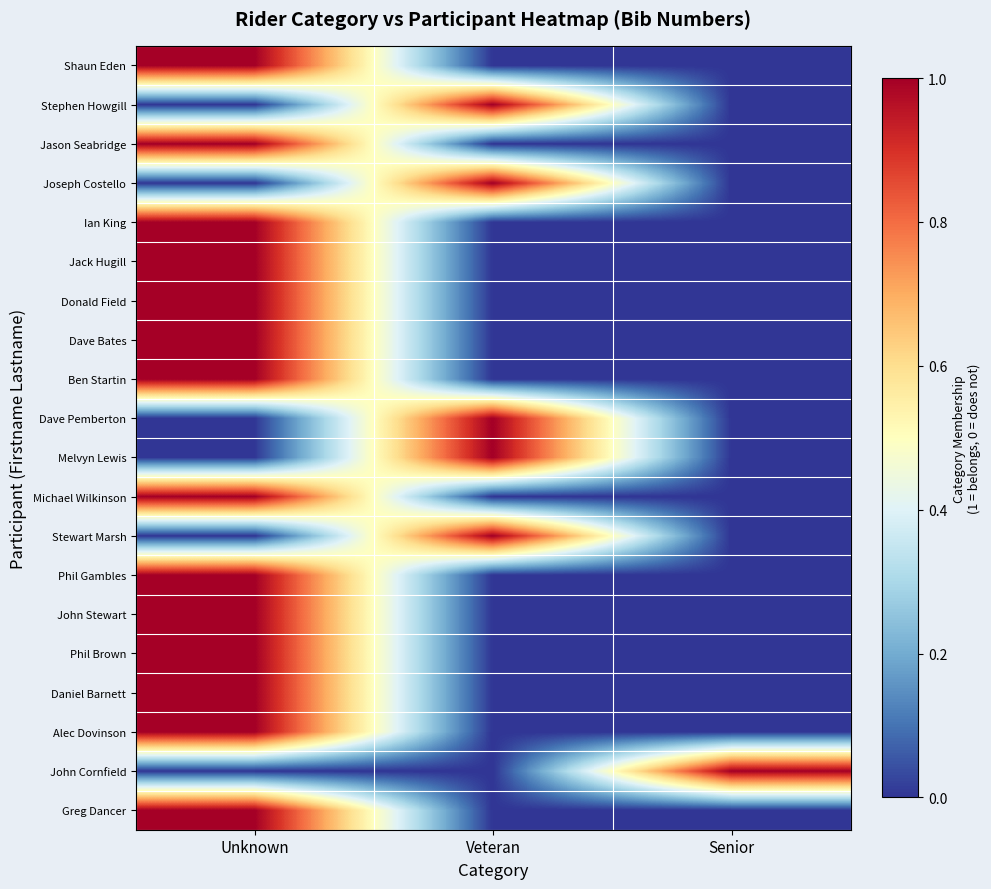

Reading left to right, transcribe all the data shown in this chart.

Shaun Eden: Unknown=1	Veteran=0	Senior=0
Stephen Howgill: Unknown=0	Veteran=1	Senior=0
Jason Seabridge: Unknown=1	Veteran=0	Senior=0
Joseph Costello: Unknown=0	Veteran=1	Senior=0
Ian King: Unknown=1	Veteran=0	Senior=0
Jack Hugill: Unknown=1	Veteran=0	Senior=0
Donald Field: Unknown=1	Veteran=0	Senior=0
Dave Bates: Unknown=1	Veteran=0	Senior=0
Ben Startin: Unknown=1	Veteran=0	Senior=0
Dave Pemberton: Unknown=0	Veteran=1	Senior=0
Melvyn Lewis: Unknown=0	Veteran=1	Senior=0
Michael Wilkinson: Unknown=1	Veteran=0	Senior=0
Stewart Marsh: Unknown=0	Veteran=1	Senior=0
Phil Gambles: Unknown=1	Veteran=0	Senior=0
John Stewart: Unknown=1	Veteran=0	Senior=0
Phil Brown: Unknown=1	Veteran=0	Senior=0
Daniel Barnett: Unknown=1	Veteran=0	Senior=0
Alec Dovinson: Unknown=1	Veteran=0	Senior=0
John Cornfield: Unknown=0	Veteran=0	Senior=1
Greg Dancer: Unknown=1	Veteran=0	Senior=0